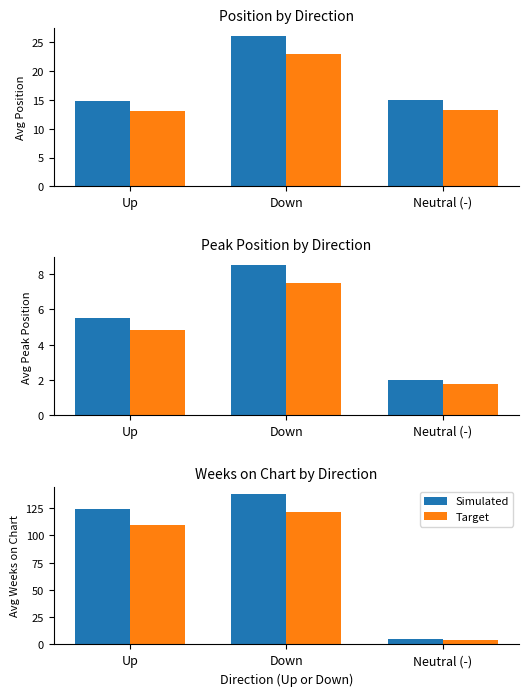

Rank the series by their average value, from highest to lowest.

Simulated, Target